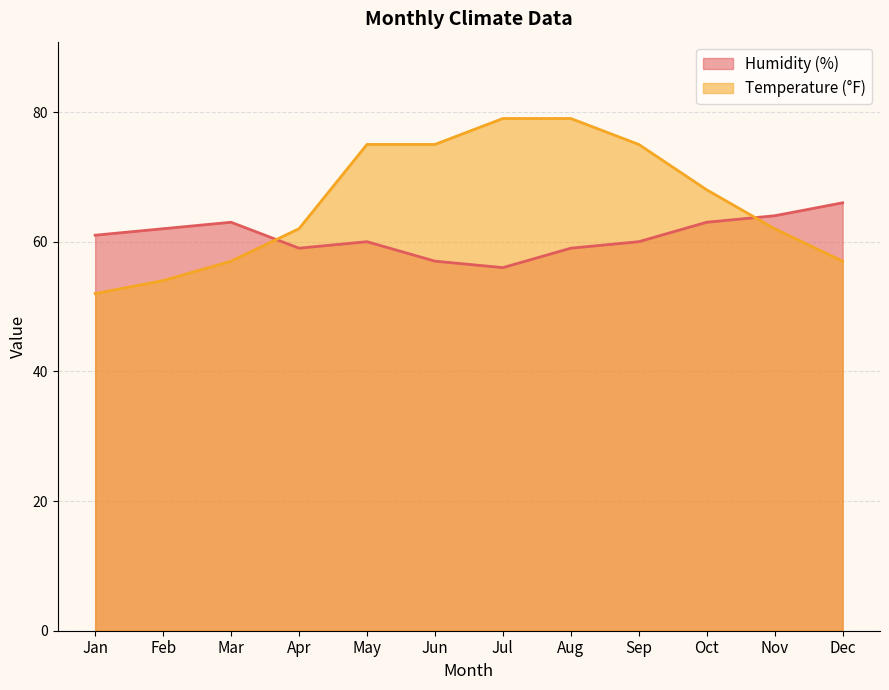

What is the difference between the second highest and second lowest values in the Temperature (°F) series?

25